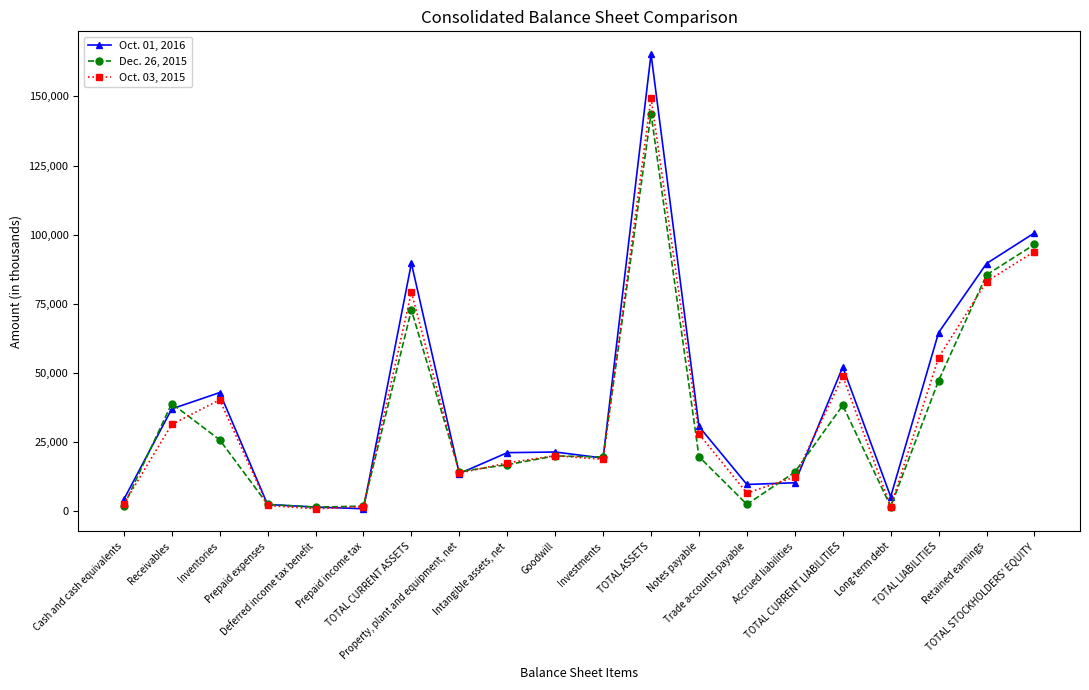

Count the number of data series in this chart.

3